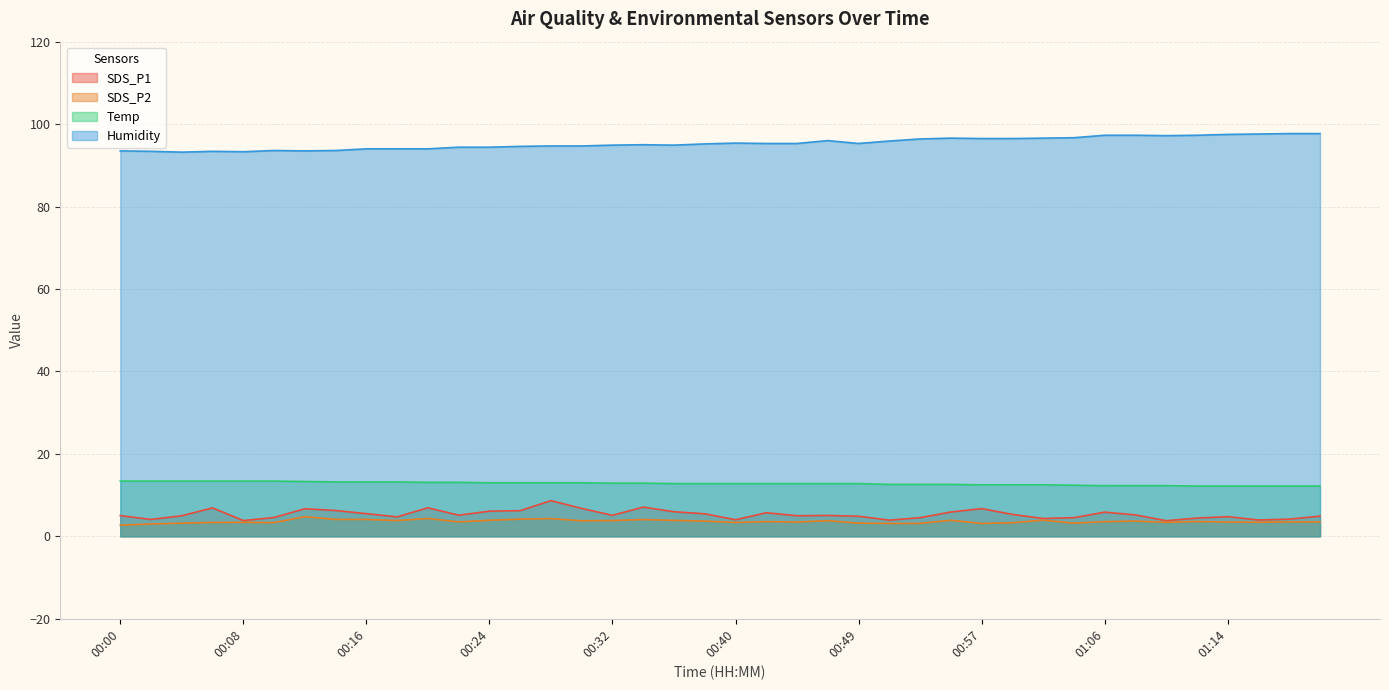

Which series has the largest total across all categories?

Humidity